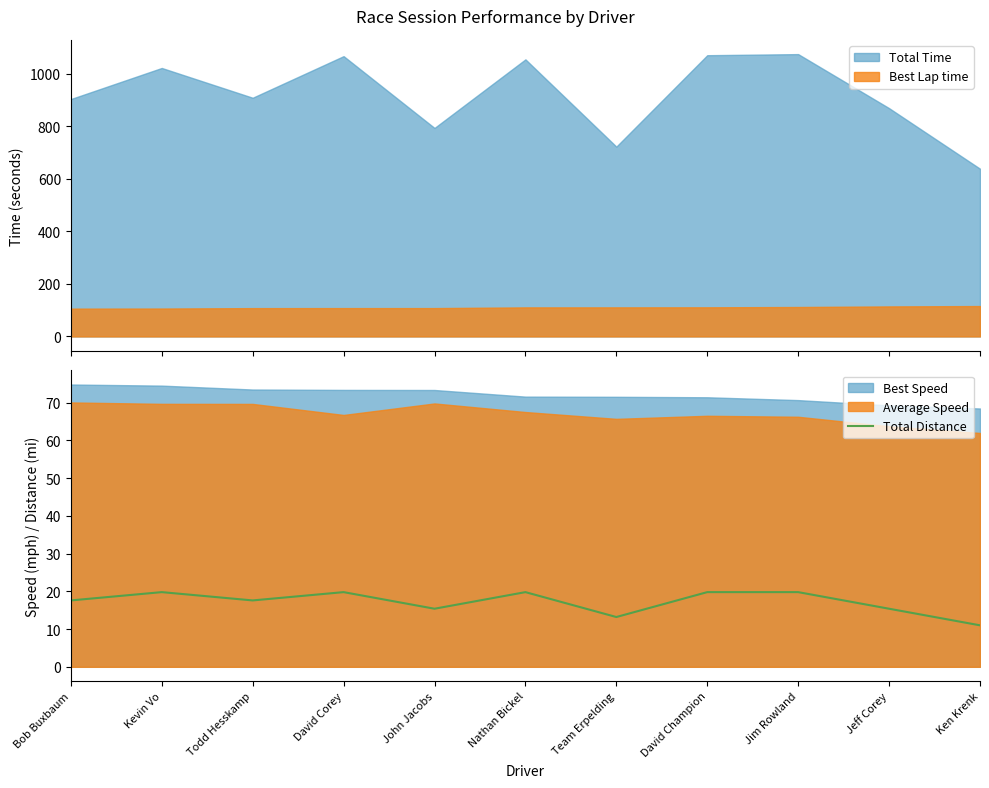

Where is the data nearest to the value 15?

John Jacobs